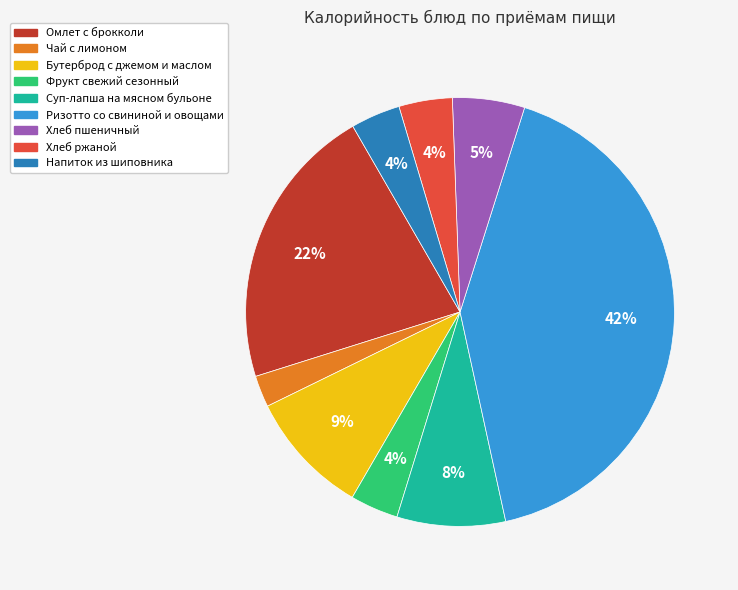

Is Бутерброд с джемом и маслом the majority of the pie?

No